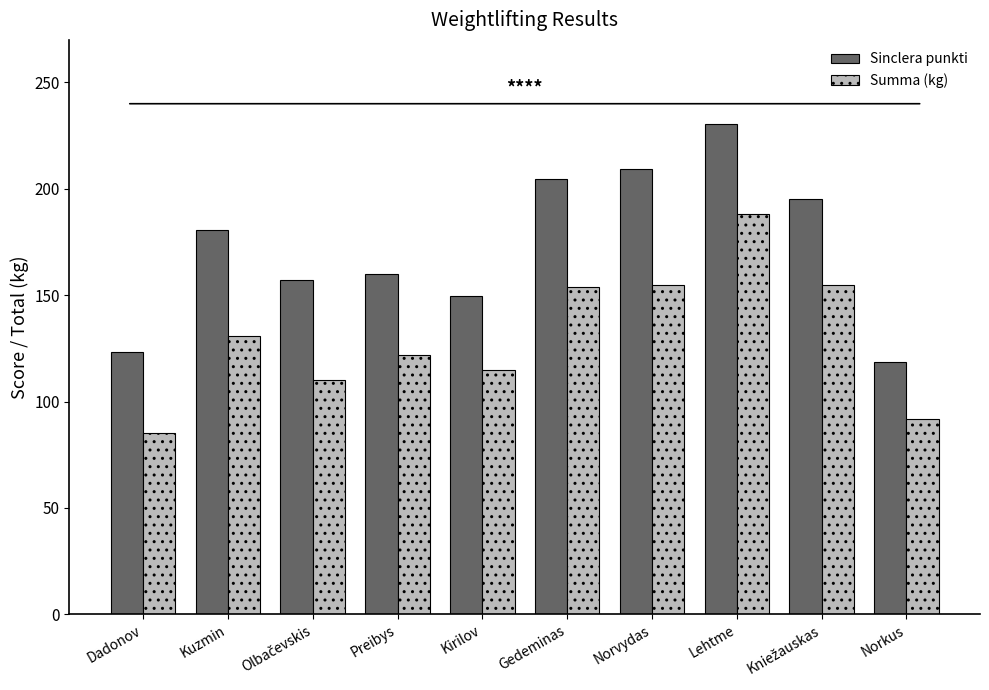

Is it true that Summa (kg) equals 131.0 at Kuzmin?

True